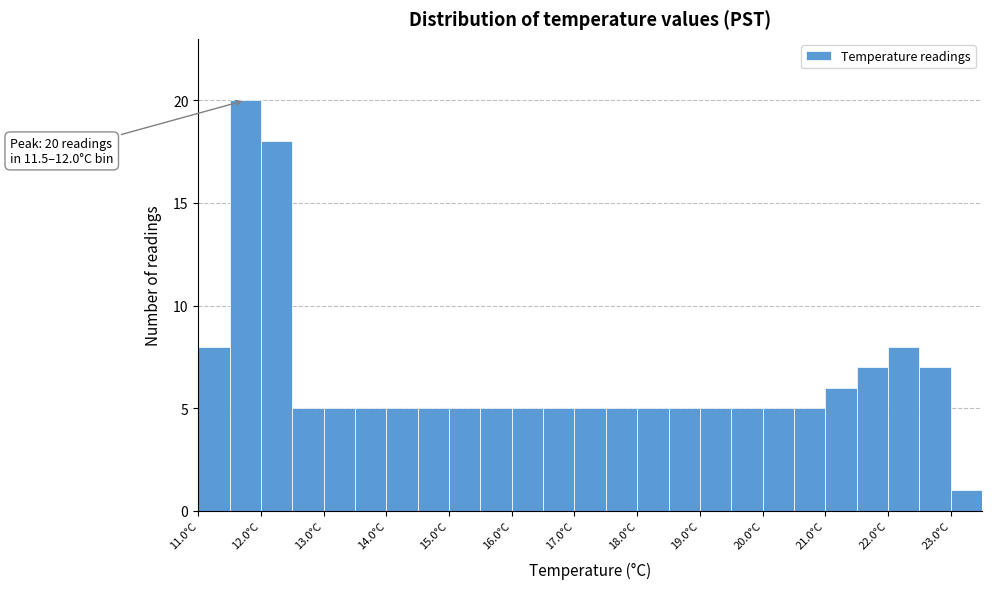

Which range on the x-axis has the tallest bar?

11.5 to 12.0